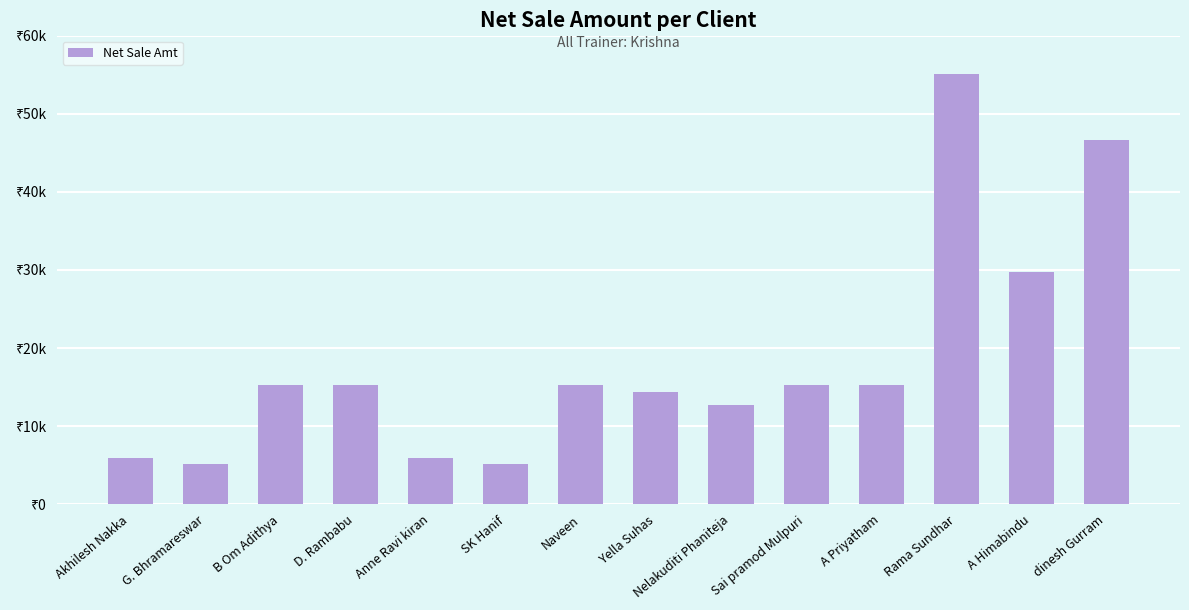

What is the value of the 1st bar from the left?

5932.2